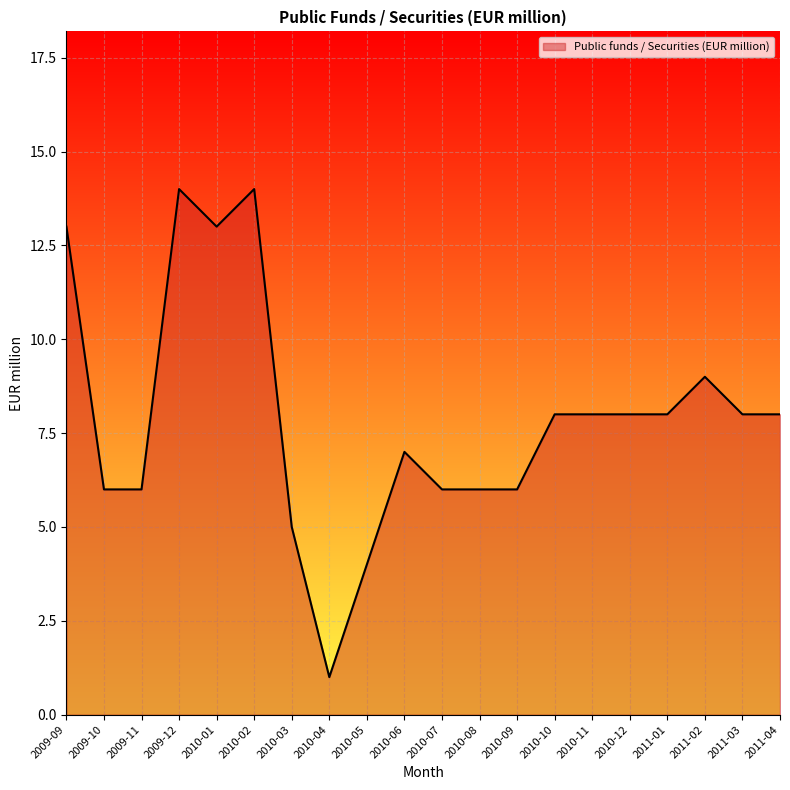

What is the difference between the maximum and minimum values?

13